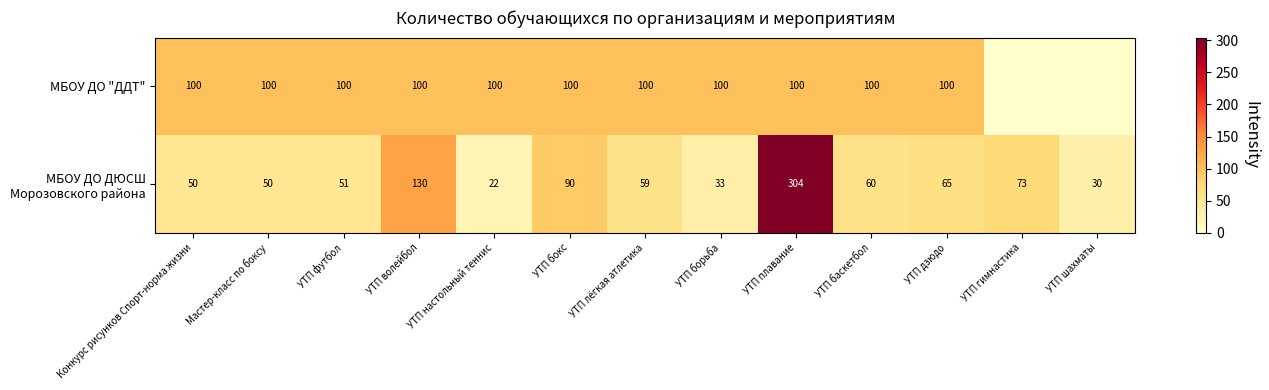

What is the total value across all series at УТП плавание?

404